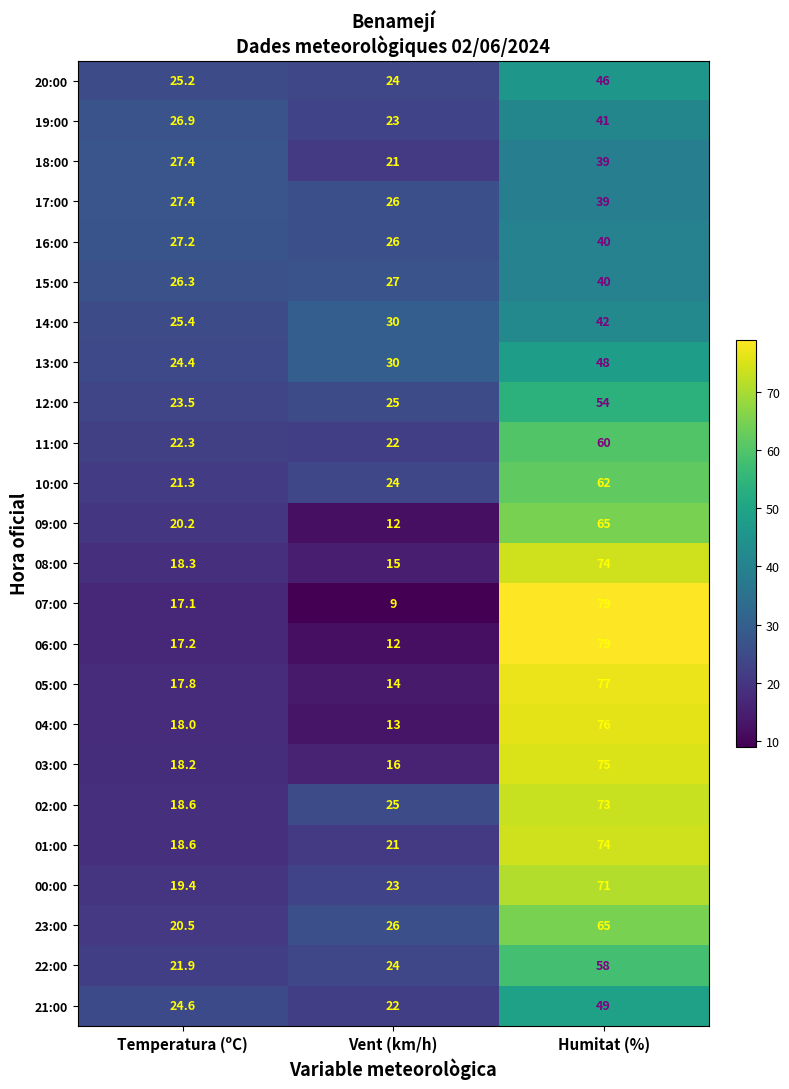

Is it true that 20:00 equals 24.0 at Vent (km/h)?

True